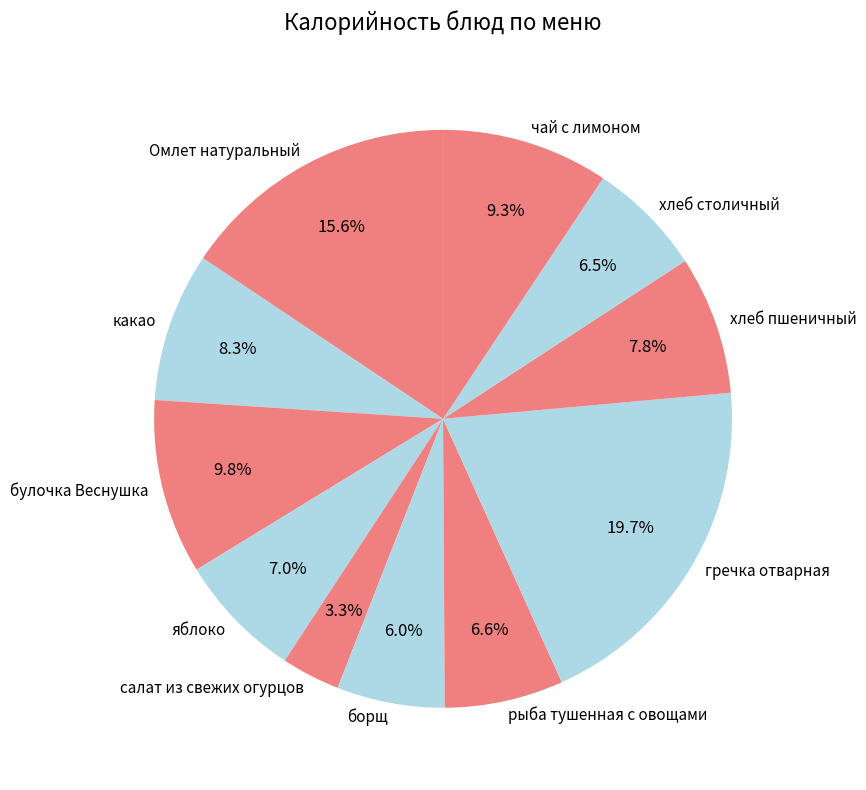

The яблоко slice represents 1% of the pie. True or false?

False